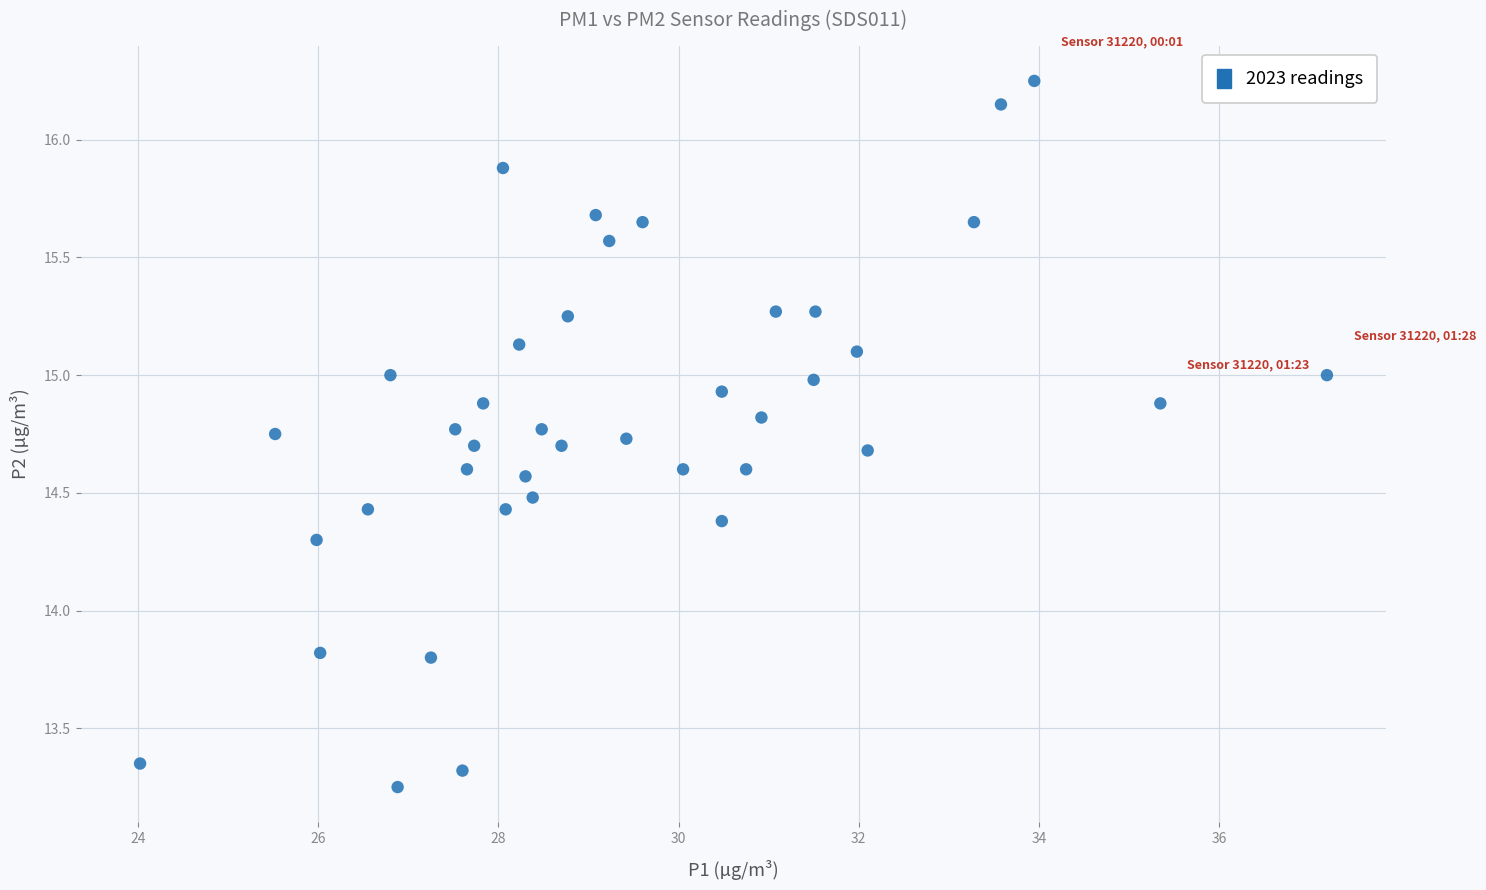

What is the range of Y values (max minus min)?

3.0